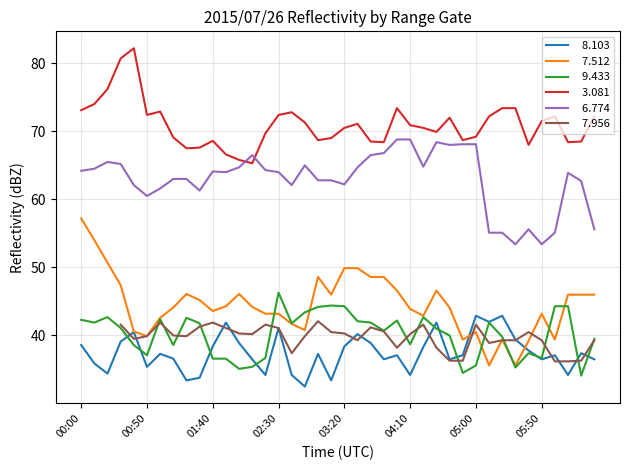

What is the label of the 32nd point from the left?

05:10